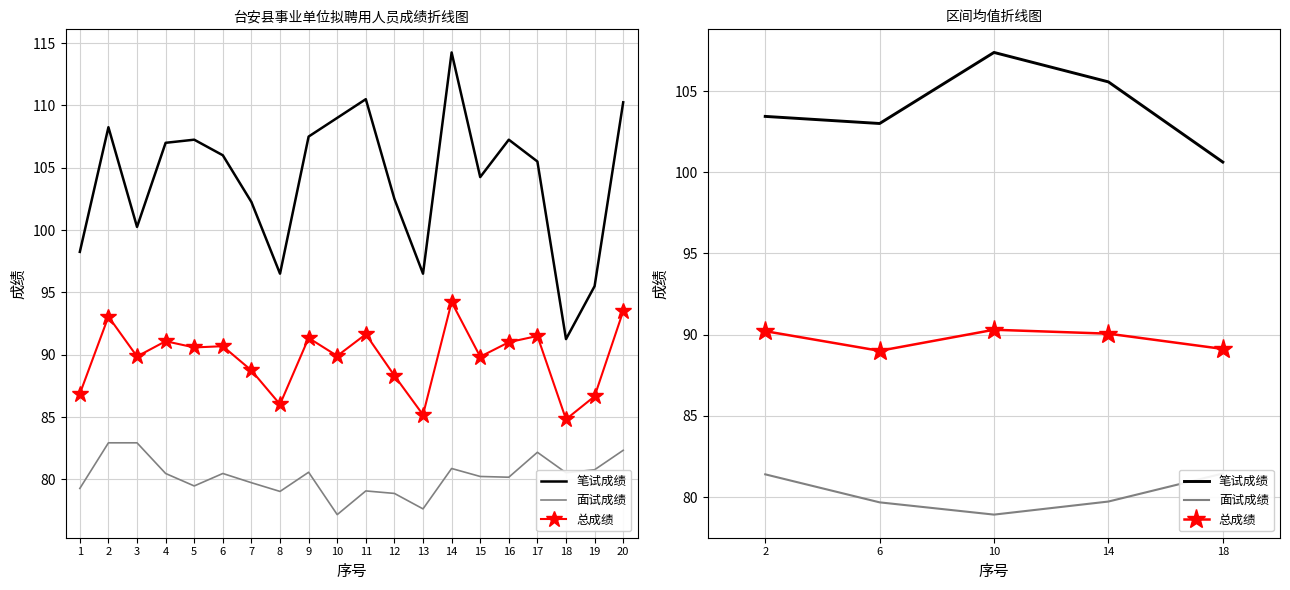

What are all the series names shown in the legend?

笔试成绩, 面试成绩, 总成绩